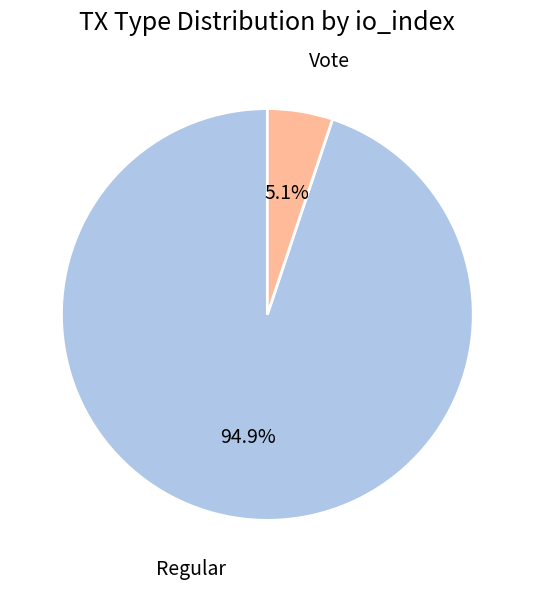

How many segments does this pie chart have?

2